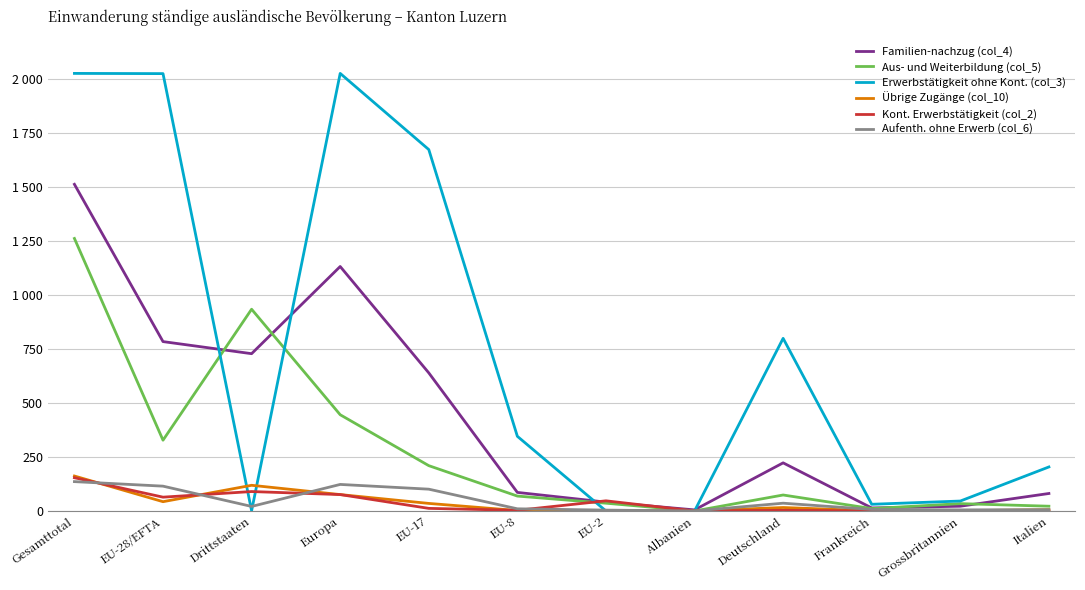

What is the label of the 3rd point from the right?

Frankreich